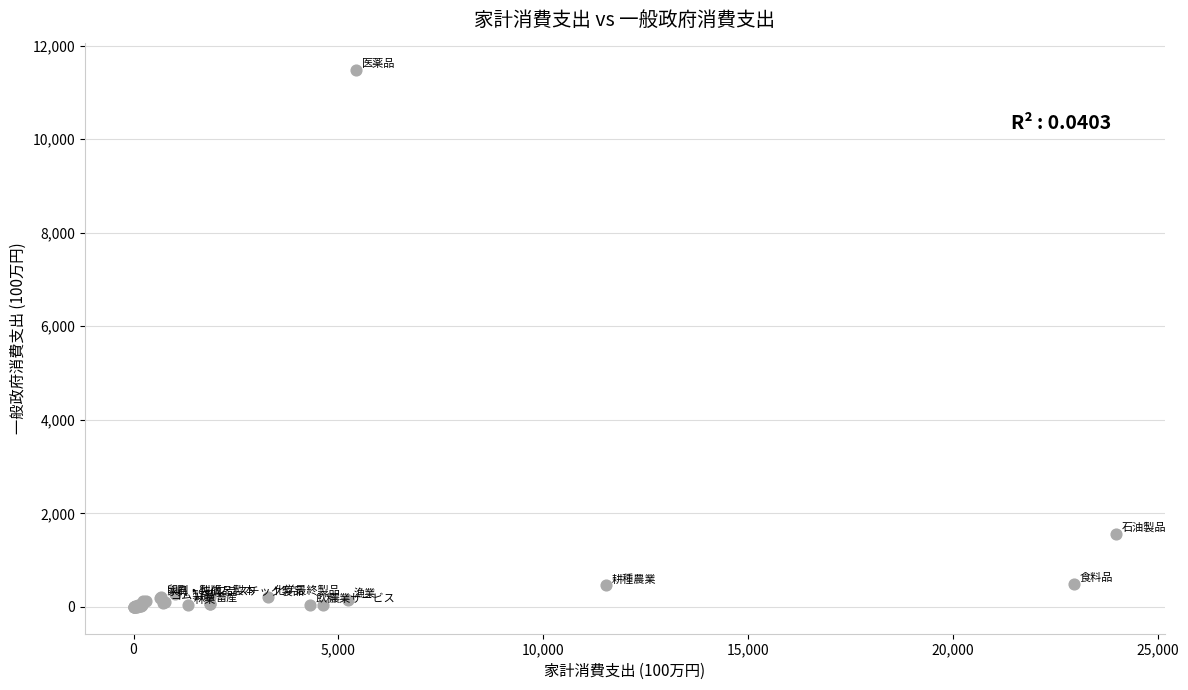

What Y value in the scatter plot is closest to 5745?

1559.0